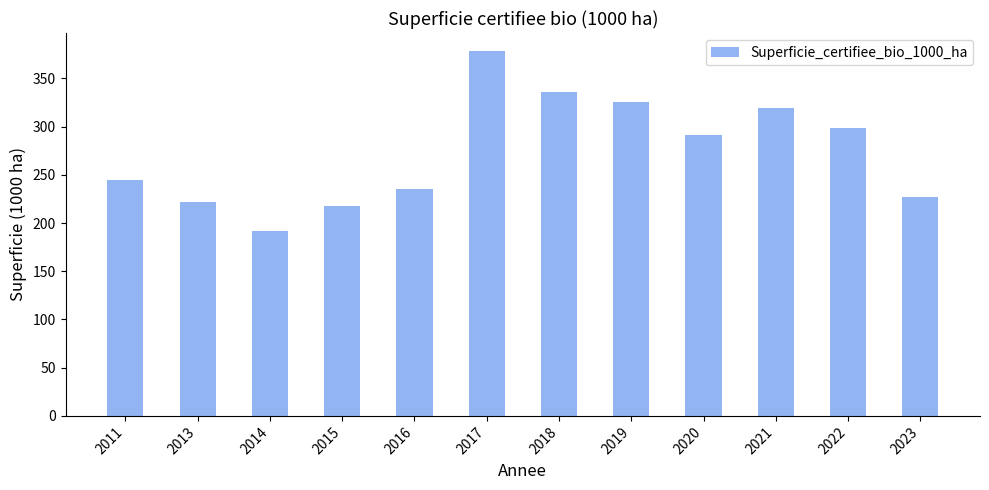

What is the ratio of the value at 2016 to the value at 2017?

0.6